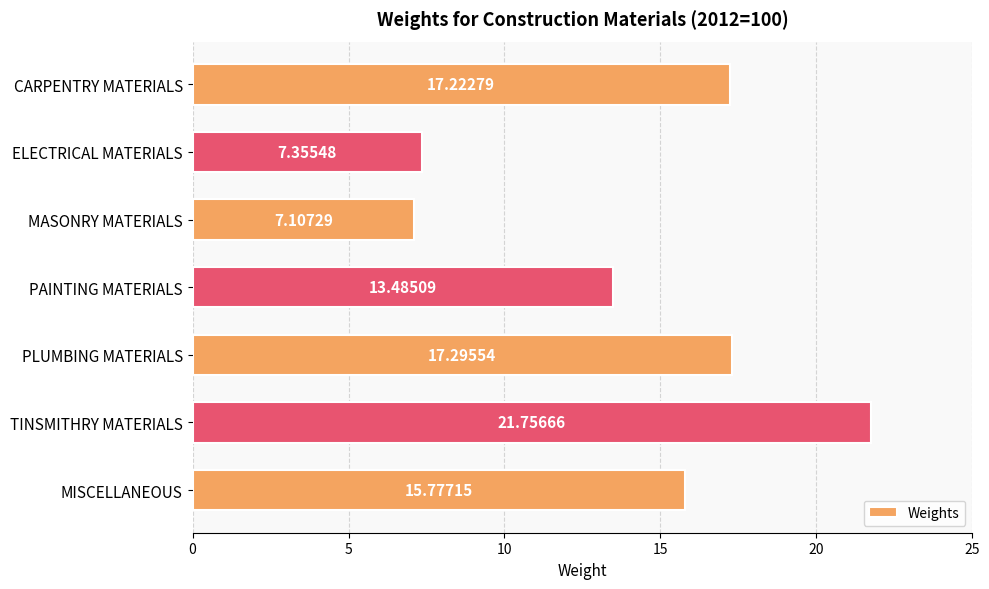

What is the label of the 5th bar from the top?

PLUMBING MATERIALS